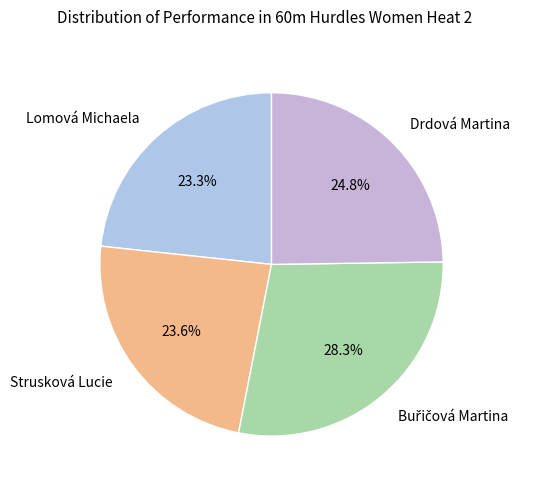

Between Lomová Michaela and Drdová Martina, which is larger?

Drdová Martina